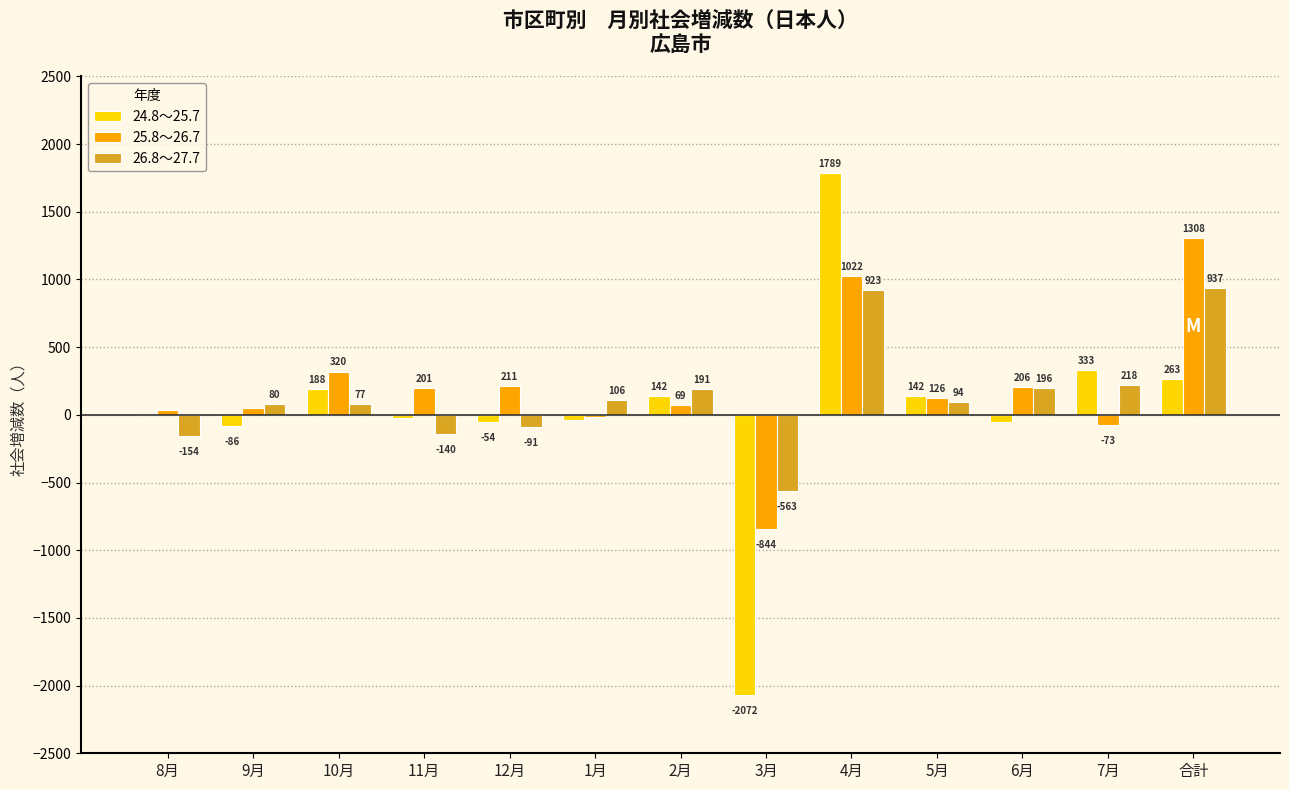

Reading left to right, extract all data points from this chart.

24.8～25.7: 8月=-2	9月=-86	10月=188	11月=-27	12月=-54	1月=-40	2月=142	3月=-2072	4月=1789	5月=142	6月=-50	7月=333	合計=263
25.8～26.7: 8月=35	9月=48	10月=320	11月=201	12月=211	1月=-13	2月=69	3月=-844	4月=1022	5月=126	6月=206	7月=-73	合計=1308
26.8～27.7: 8月=-154	9月=80	10月=77	11月=-140	12月=-91	1月=106	2月=191	3月=-563	4月=923	5月=94	6月=196	7月=218	合計=937